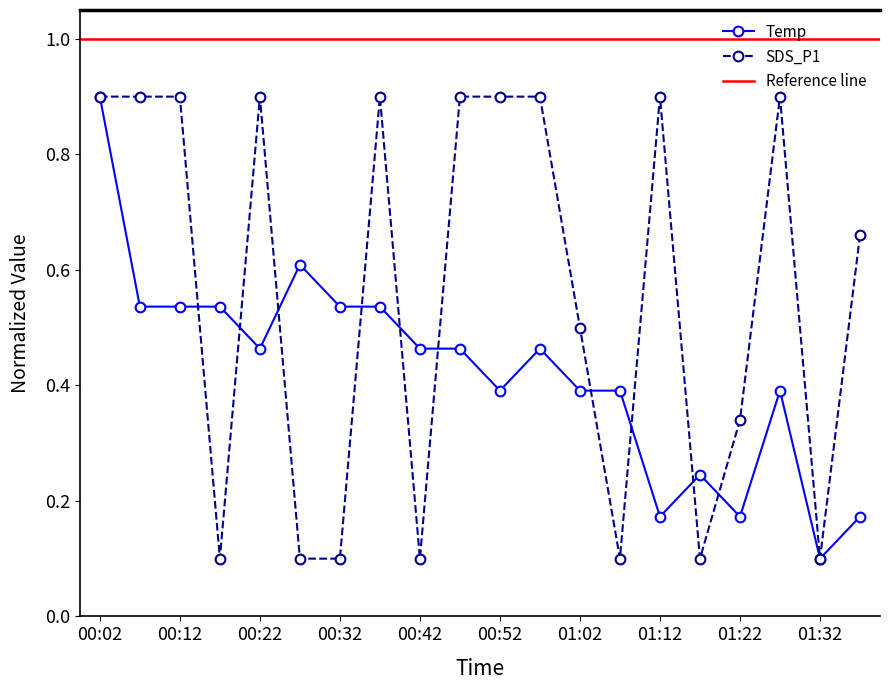

How many values are between 0 and 1?

20